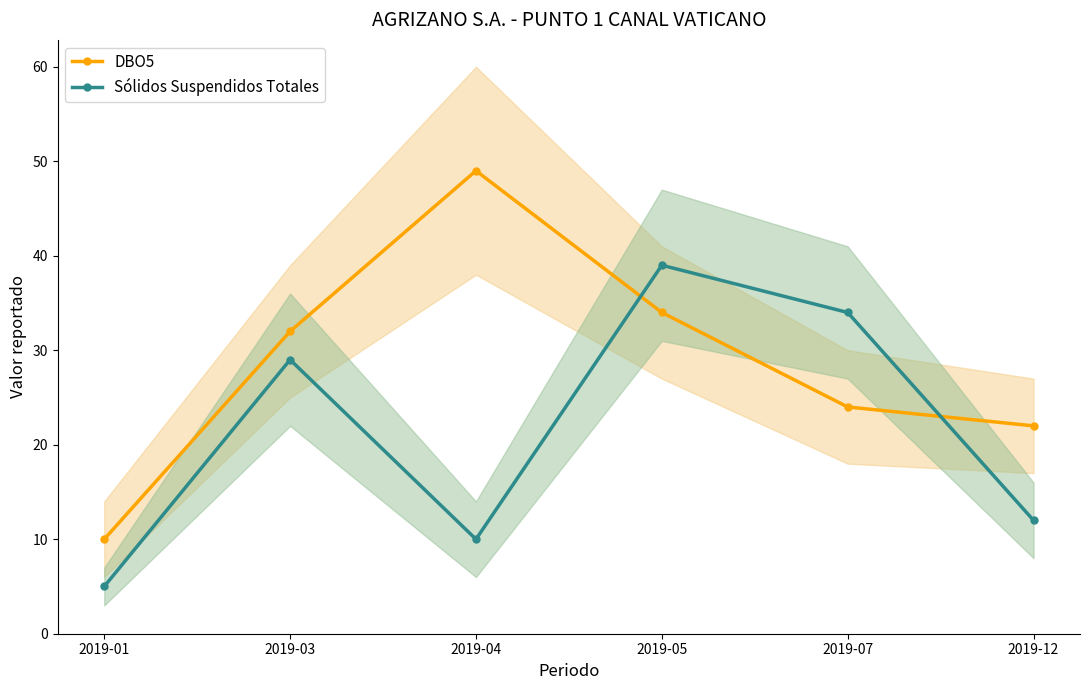

At which category does Sólidos Suspendidos Totales reach its first local peak?

2019-03